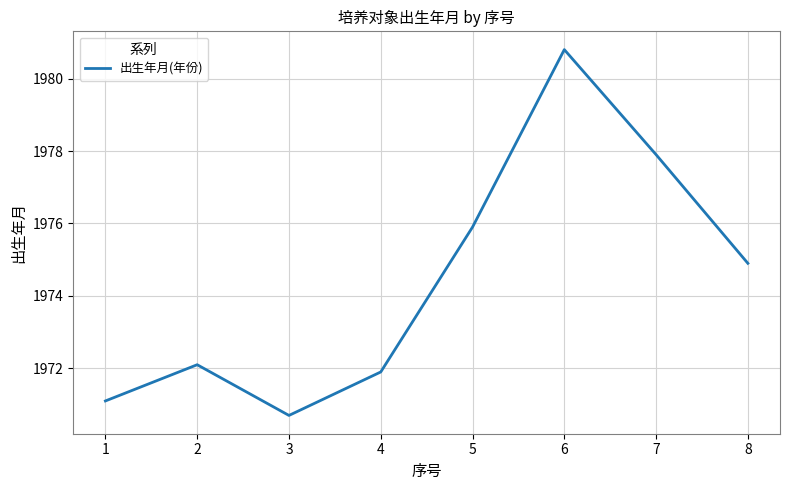

True or false: there are more than 0 points higher than both neighbors.

True